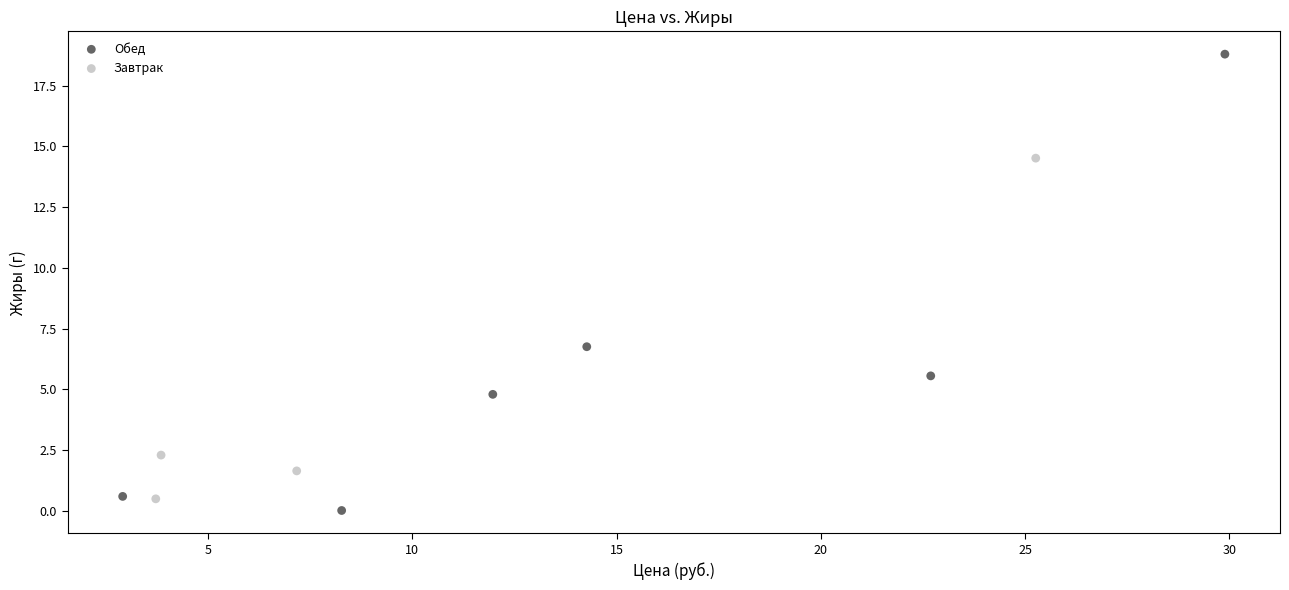

Which series has the widest spread of Y values?

Обед